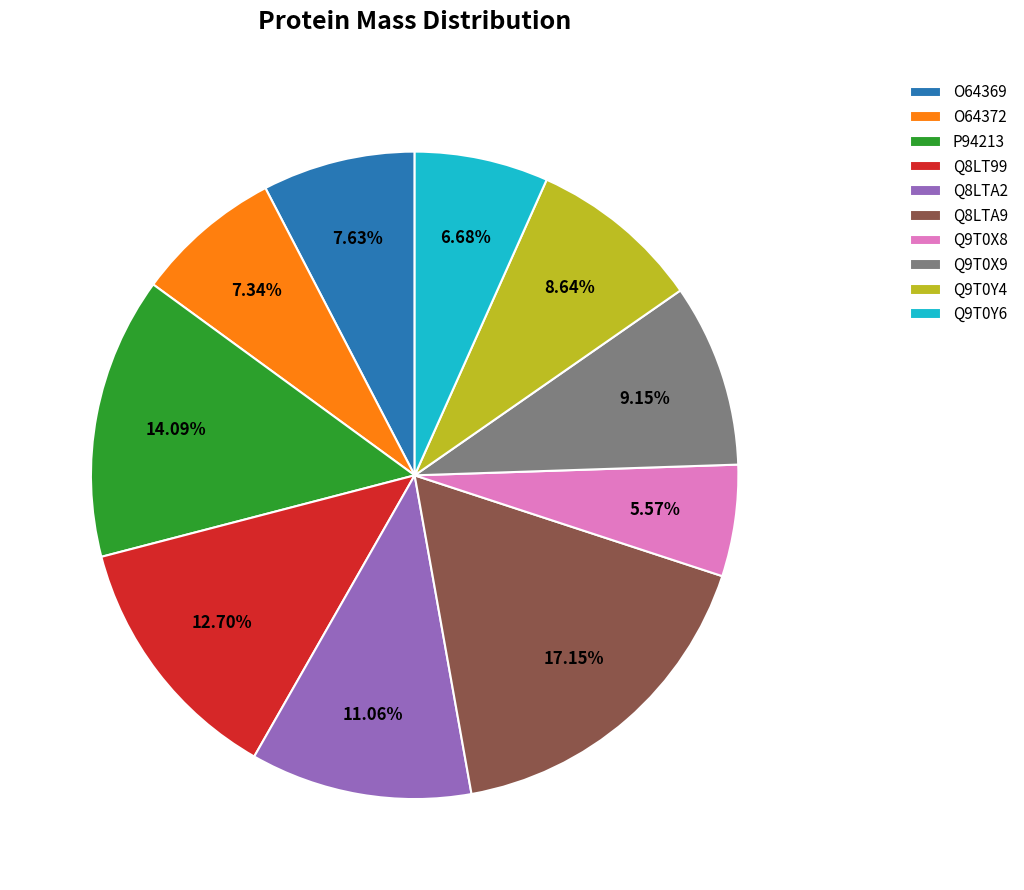

True or false: Q9T0X8 accounts for 13% of the total.

False